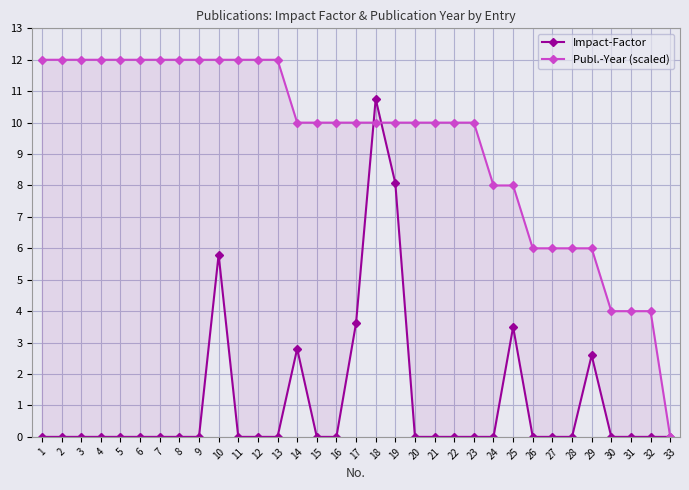

Rank the series at 19 from highest to lowest value.

Publ.-Year (scaled), Impact-Factor